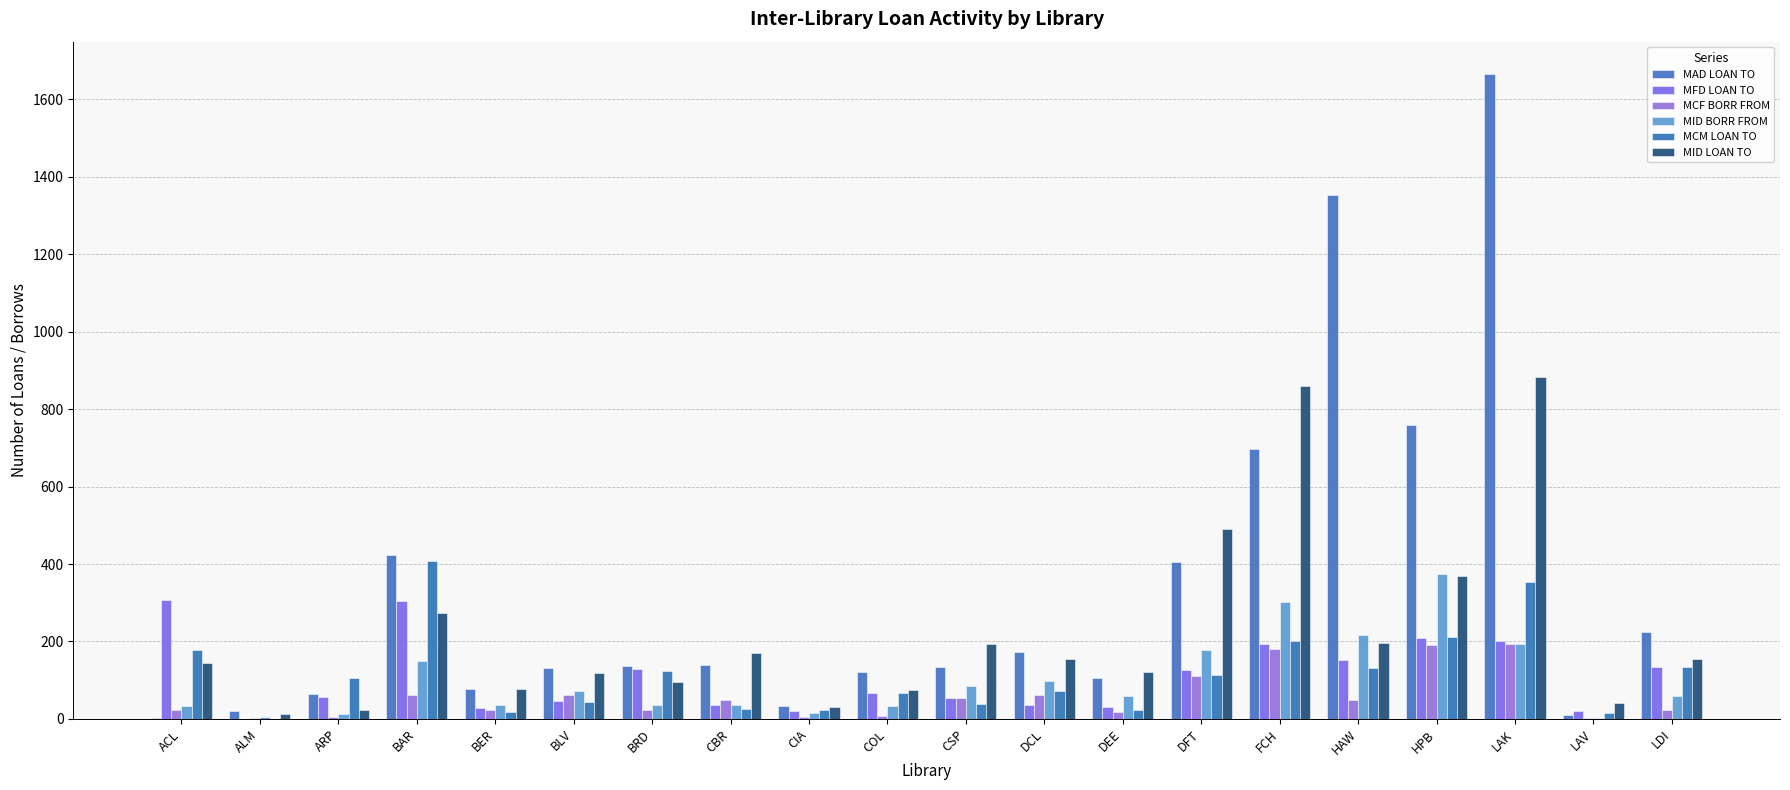

The MAD LOAN TO series shows 143 at DFT. True or false?

False